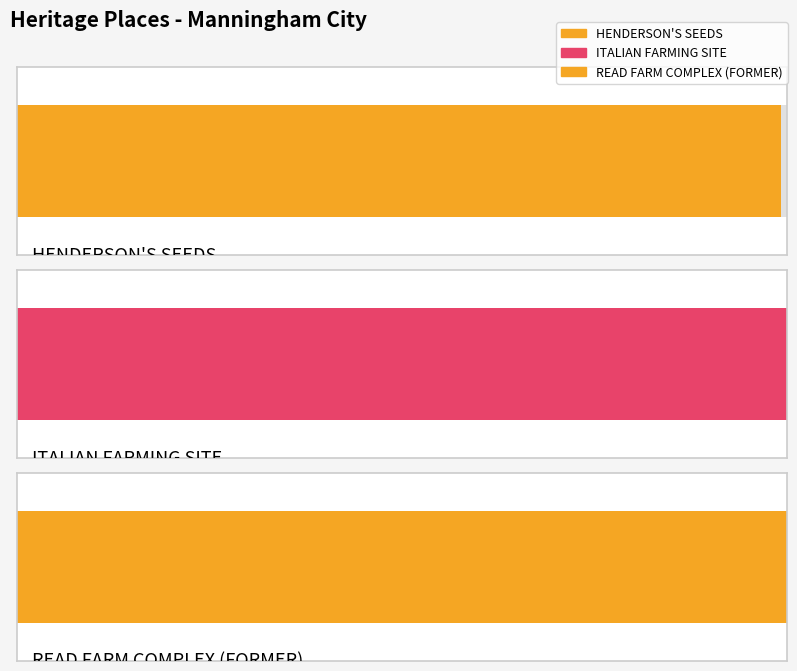

Is it true that the value at READ FARM COMPLEX (FORMER) is 12160?

False